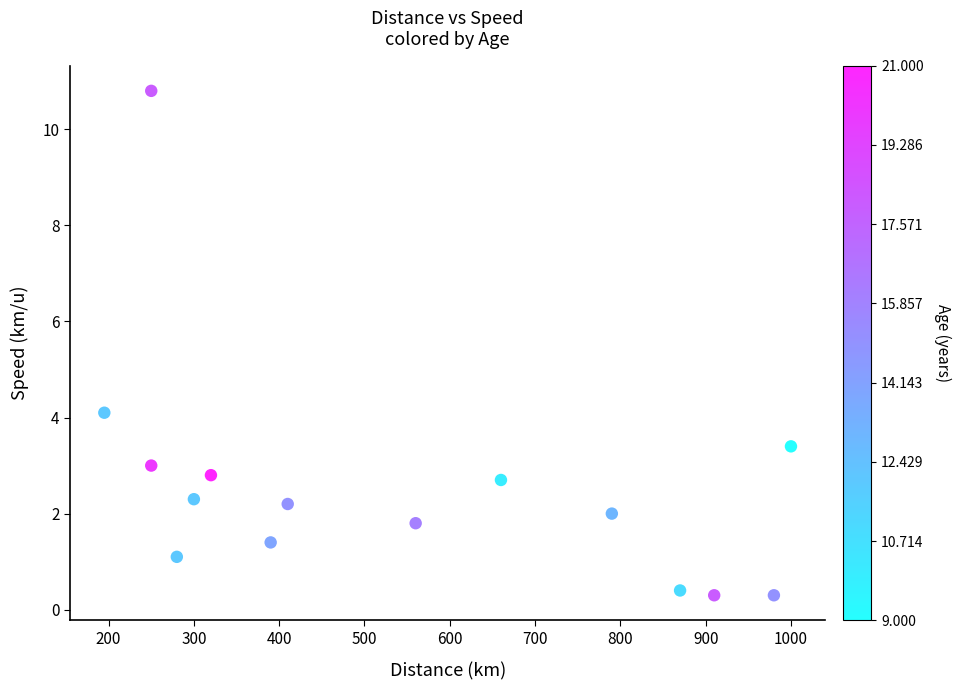

What Y value in the scatter plot is closest to 5?

4.1